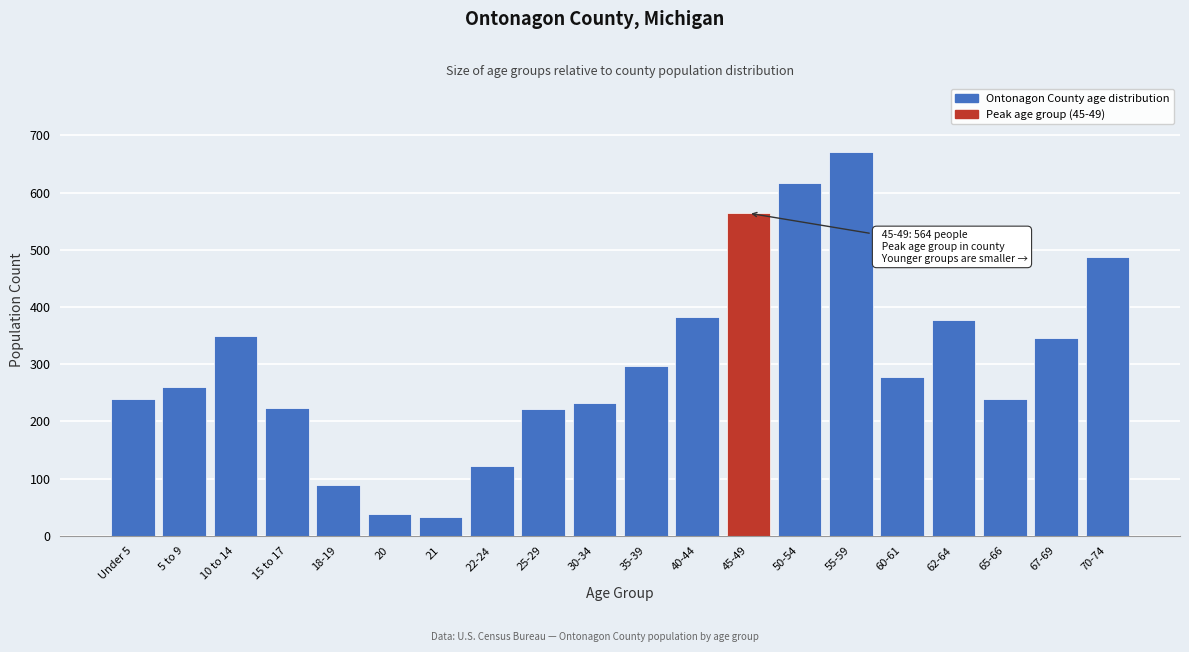

What is the ratio of the value at 67-69 to the value at 35-39?

1.2